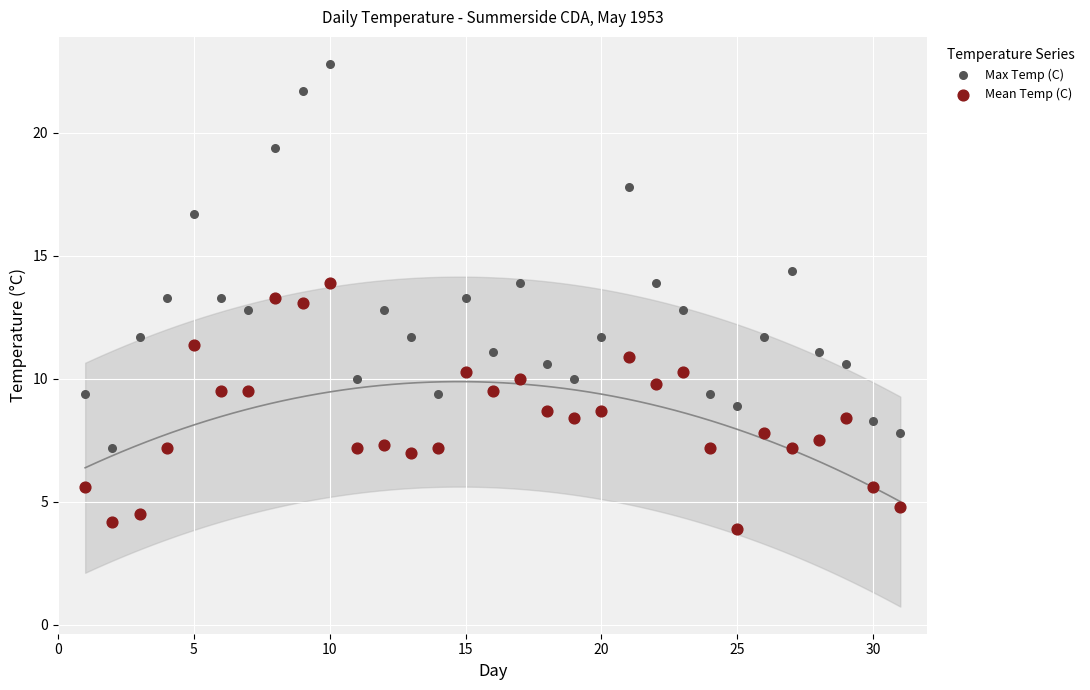

In the Max Temp (C) series, what Y value is closest to 15?

14.4